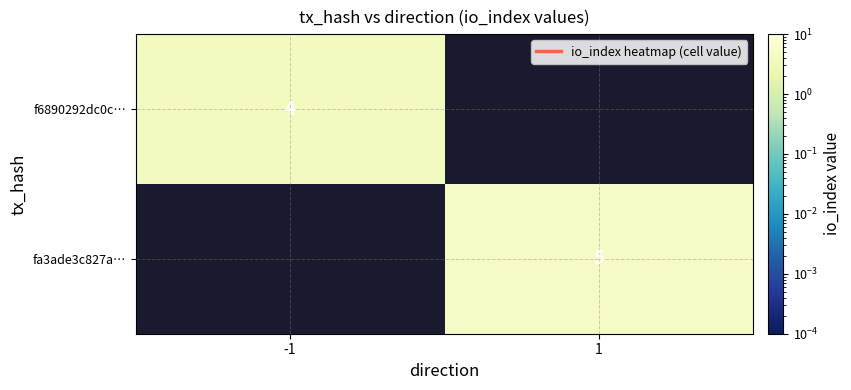

The fa3ade3c827a… series shows 7 at 1. True or false?

False